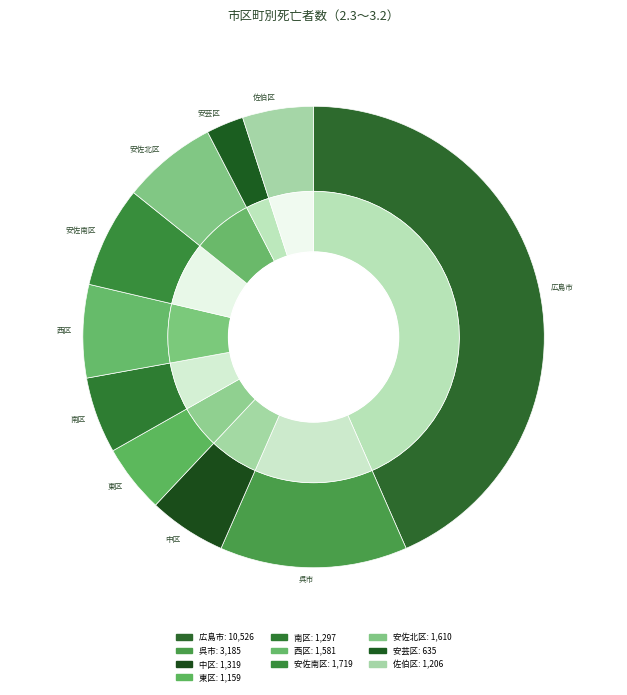

Does any single category account for the majority?

No